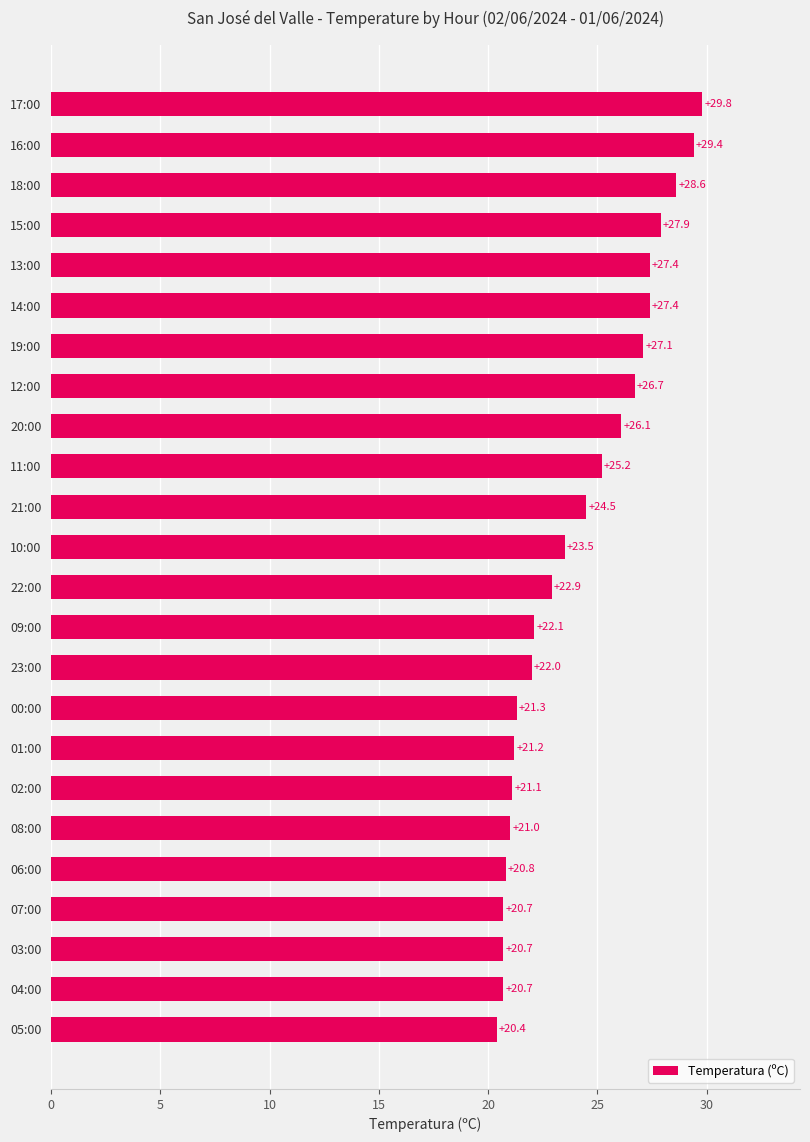

What is the ratio of the value at 18:00 to the value at 00:00?

1.3